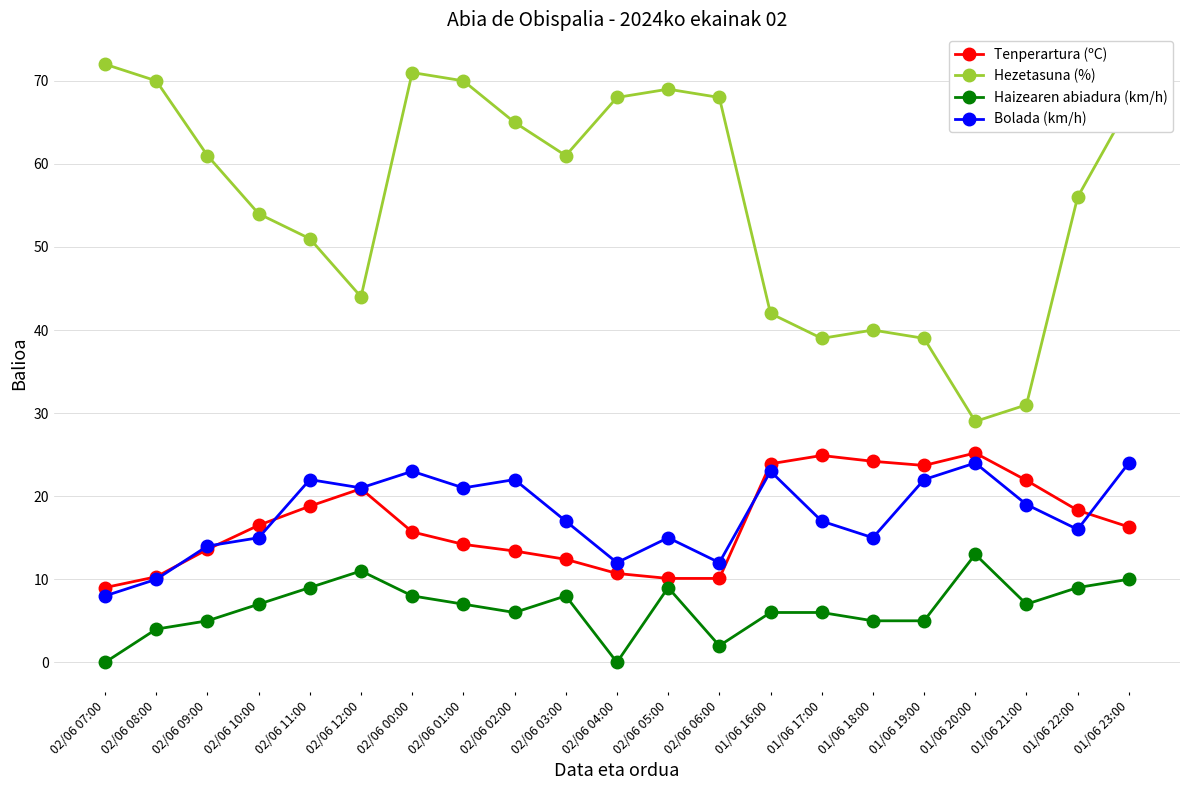

Where is the first local maximum for Haizearen abiadura (km/h)?

02/06 12:00